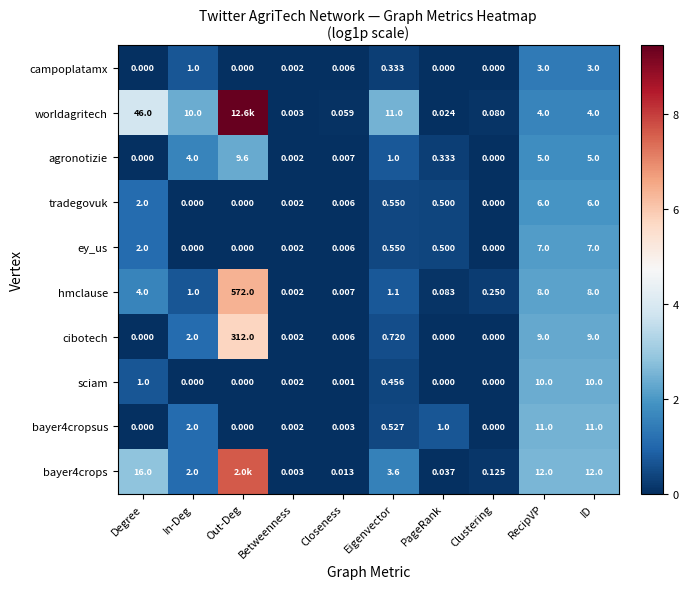

Is the value of hmclause at Closeness greater than the value of bayer4cropsus at Degree?

Yes